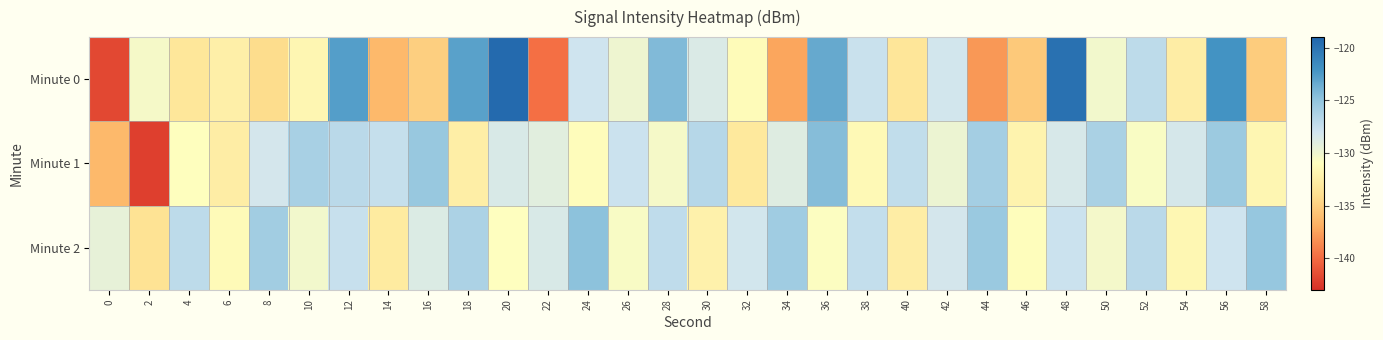

What is the spread (max minus min) of values at 18?

9.7